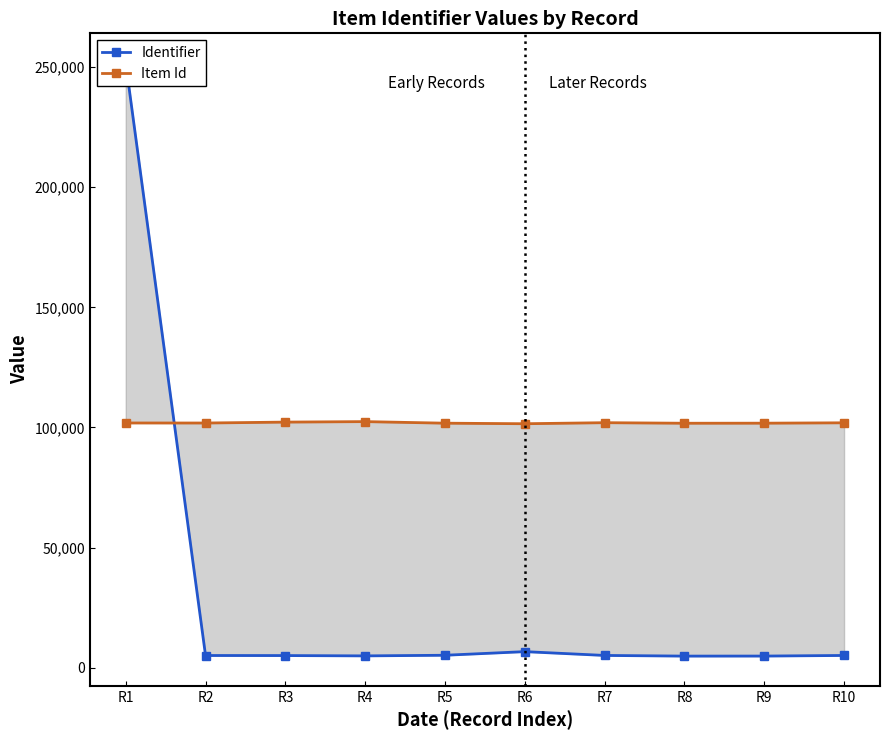

Which category has the lowest value in the Identifier series?

R8